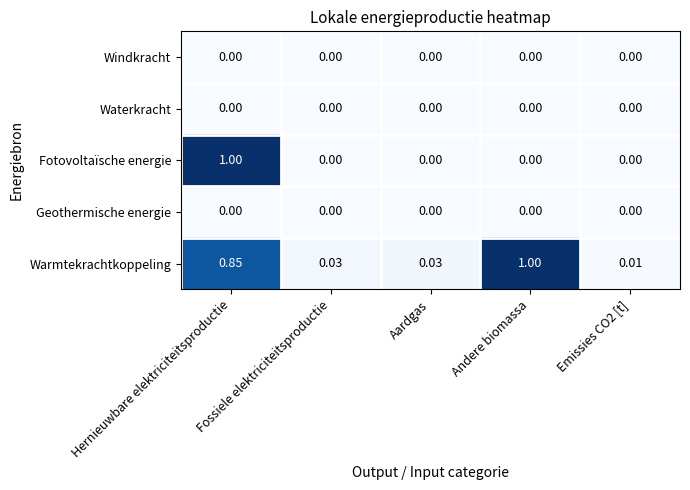

At which category is the sum across all series the highest?

Hernieuwbare elektriciteitsproductie